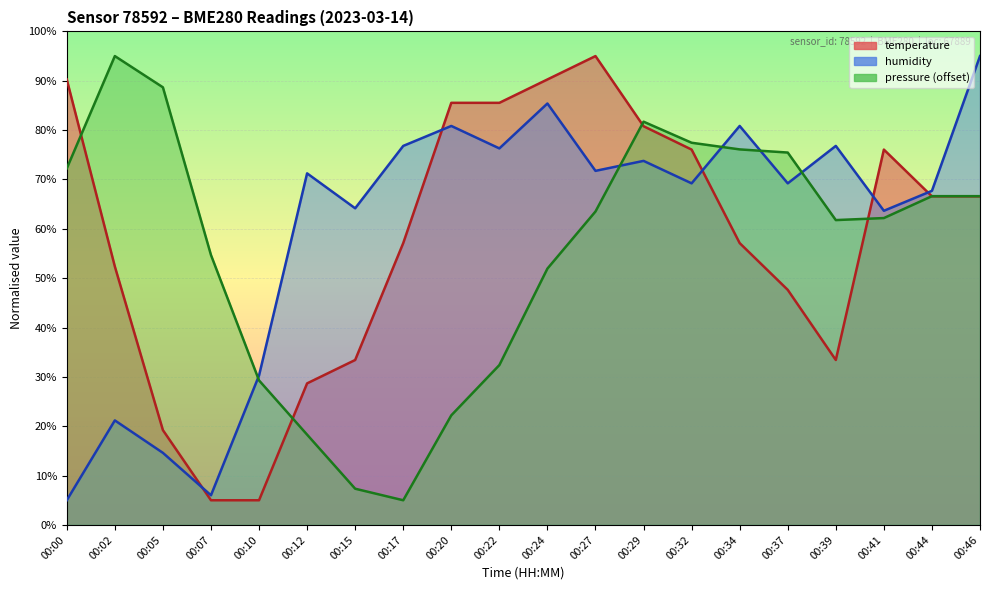

True or false: temperature and pressure_norm cross at least once.

True